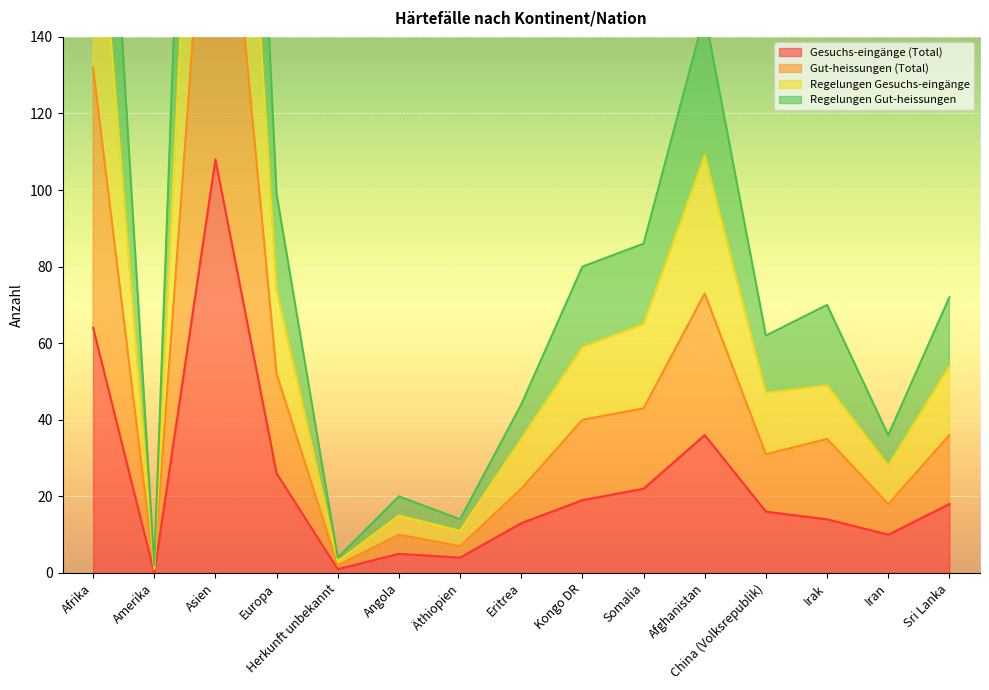

At which label is Regelungen Gut-heissungen closest to 219?

Afrika